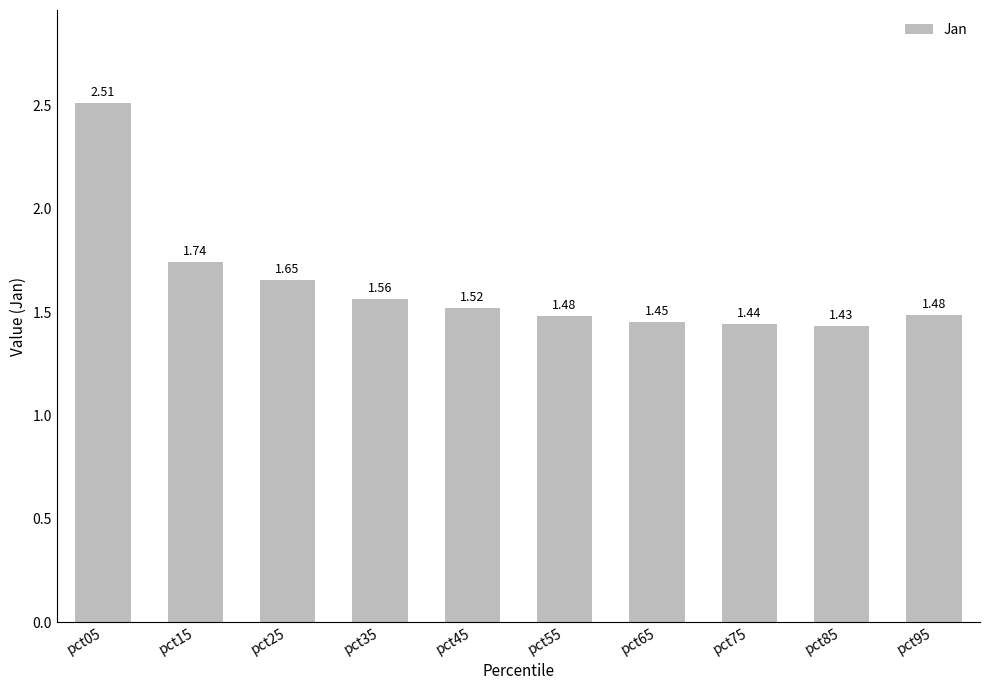

What is the difference between the maximum and second lowest values?

1.1